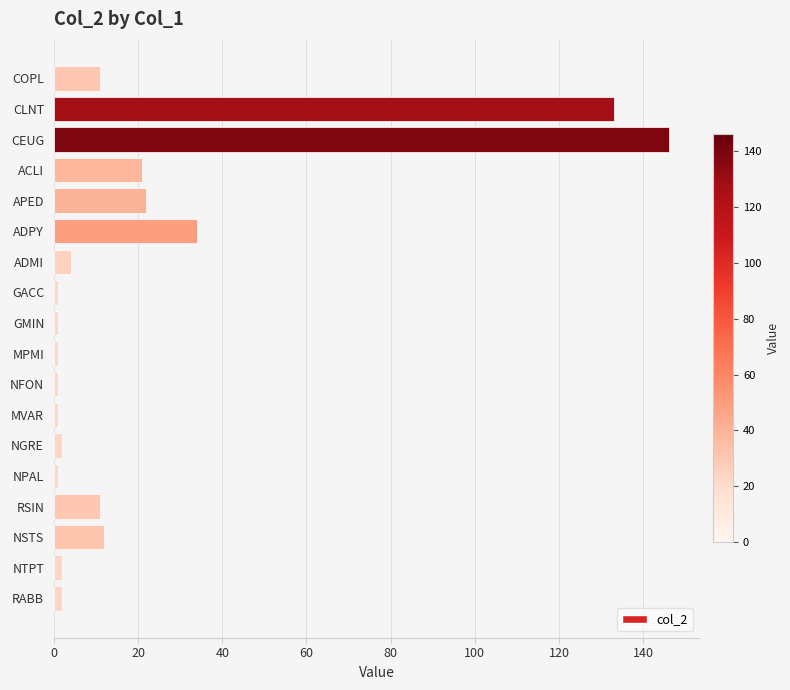

What is the average value?

23